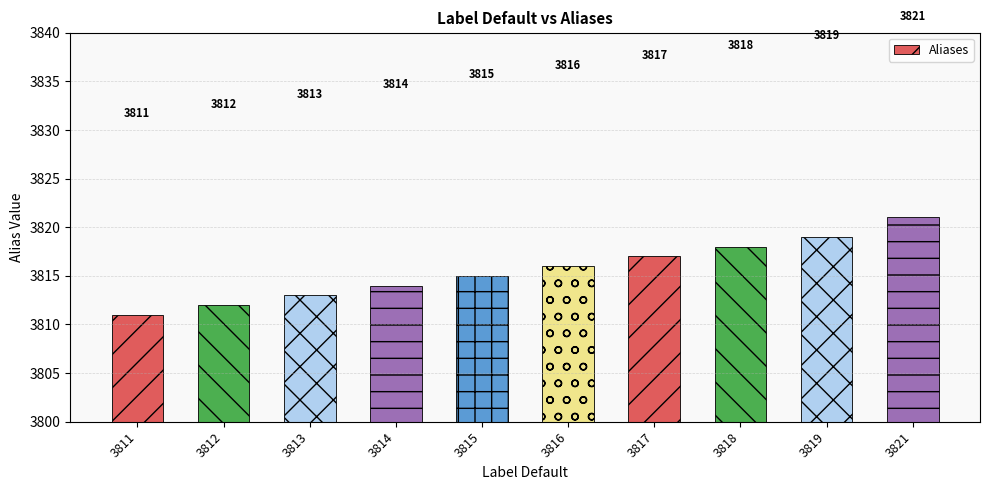

Rank the categories by value from highest to lowest.

3821, 3819, 3818, 3817, 3816, 3815, 3814, 3813, 3812, 3811